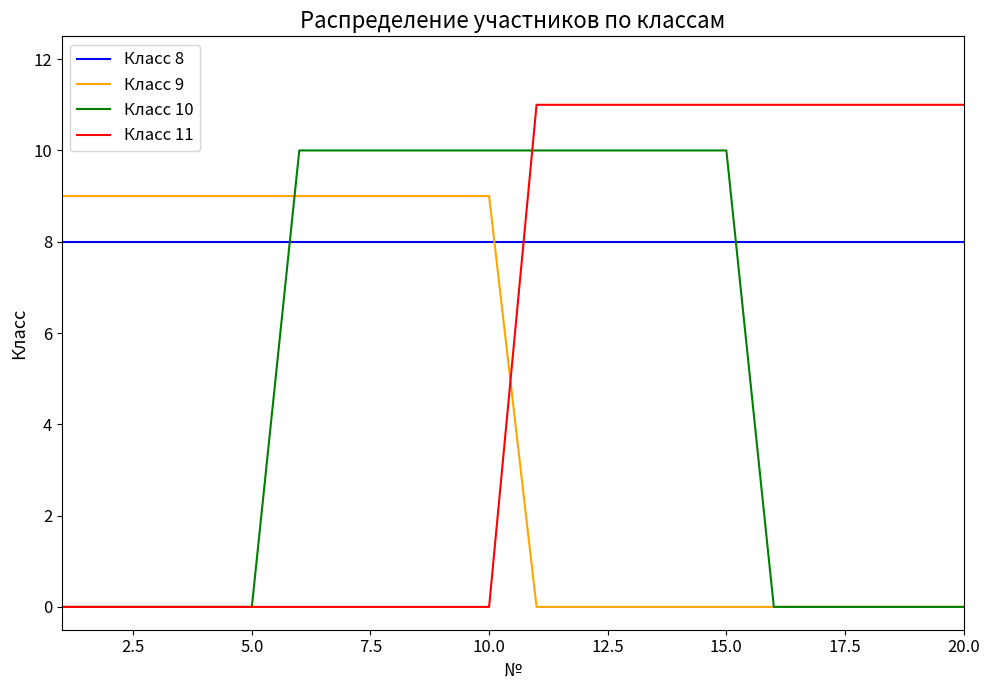

Count the number of categories in the chart.

20